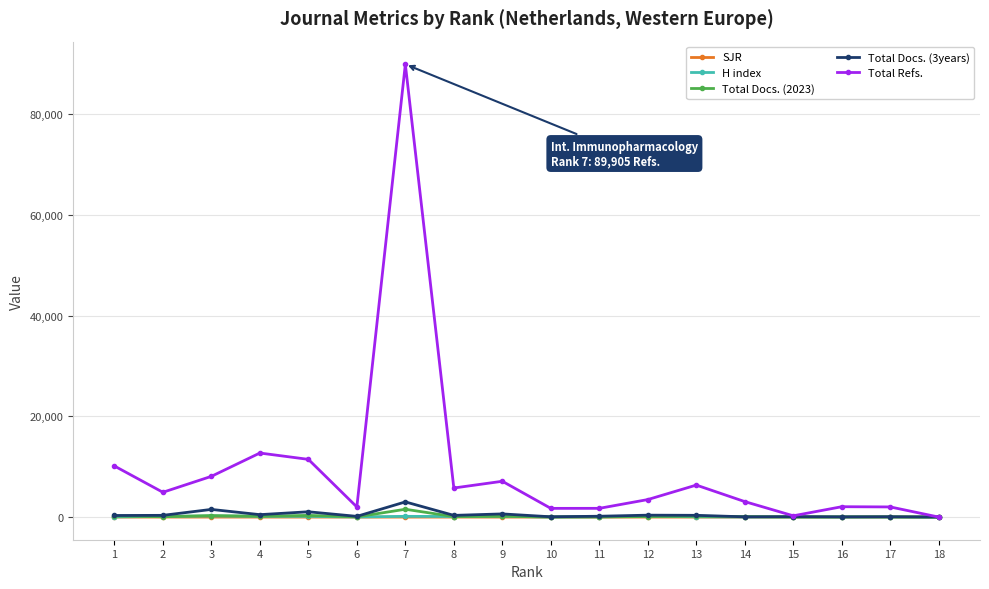

What is the maximum value for Total Refs.?

89905.0